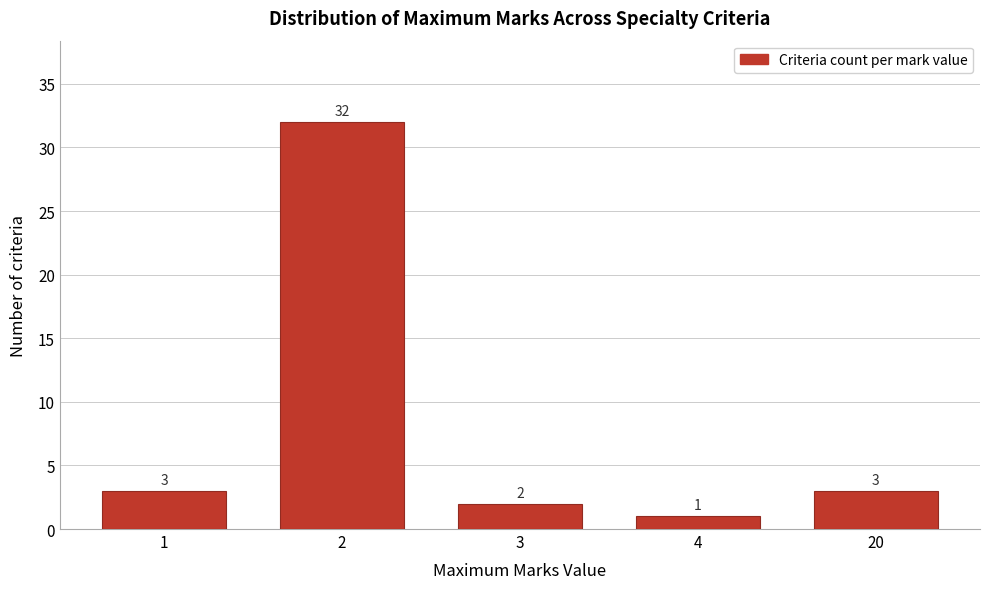

Reading left to right, what are all the values shown in this chart?

3	32	2	1	3